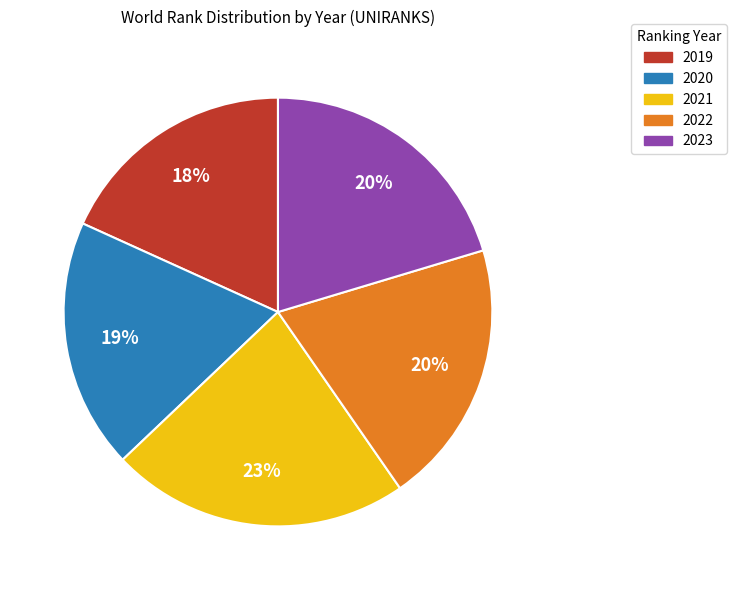

Between 2019 and 2020, which is larger?

2020